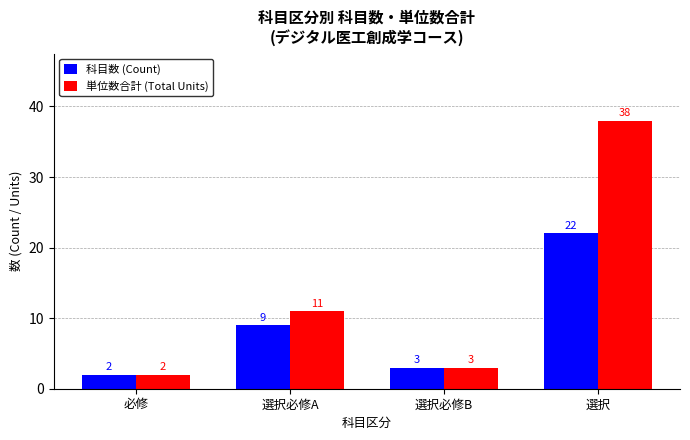

What is the smallest value displayed?

2